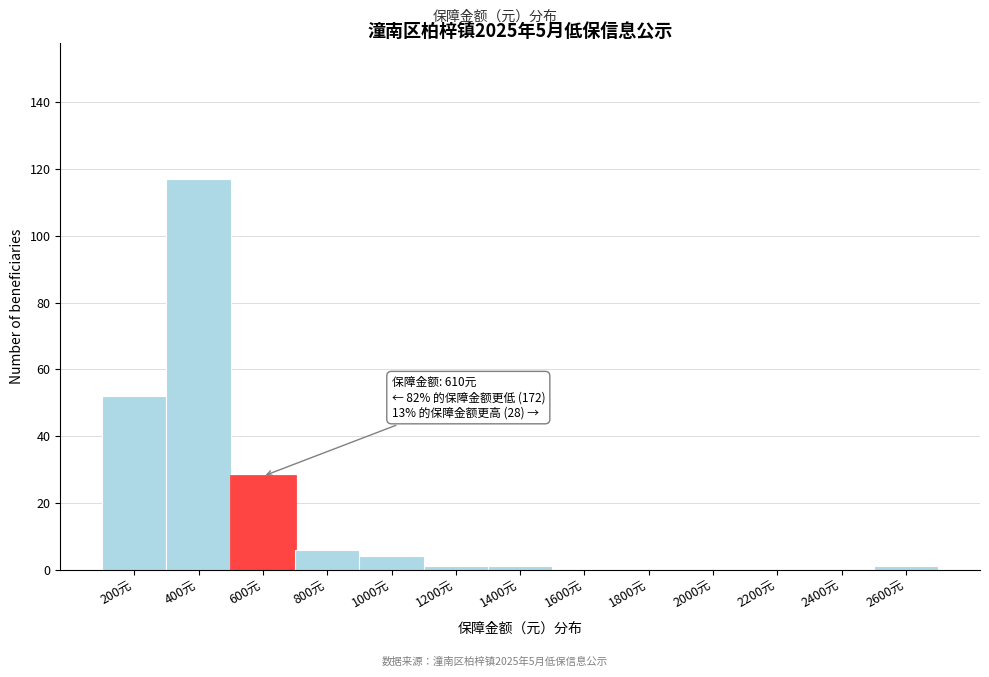

Reading left to right, extract all data points from this chart.

200元=52	400元=117	600元=28	800元=6	1000元=4	1200元=1	1400元=1	1600元=0	1800元=0	2000元=0	2200元=0	2400元=0	2600元=1